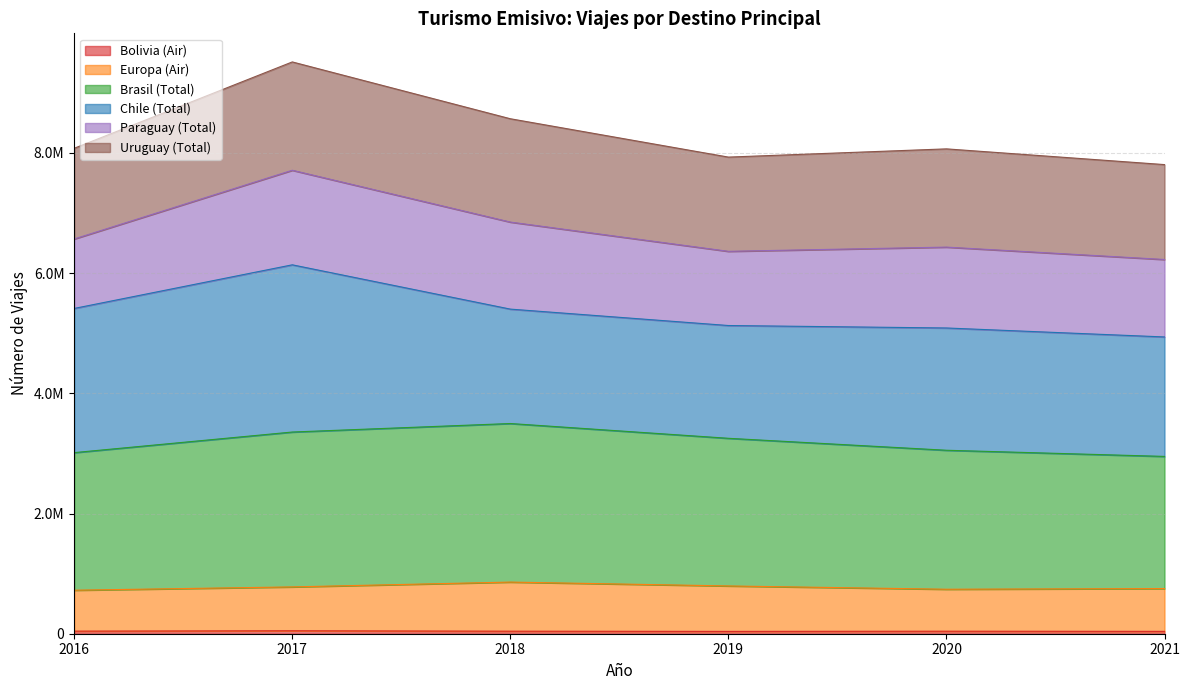

Where is Bolivia (Air) nearest to the value 43759?

2016